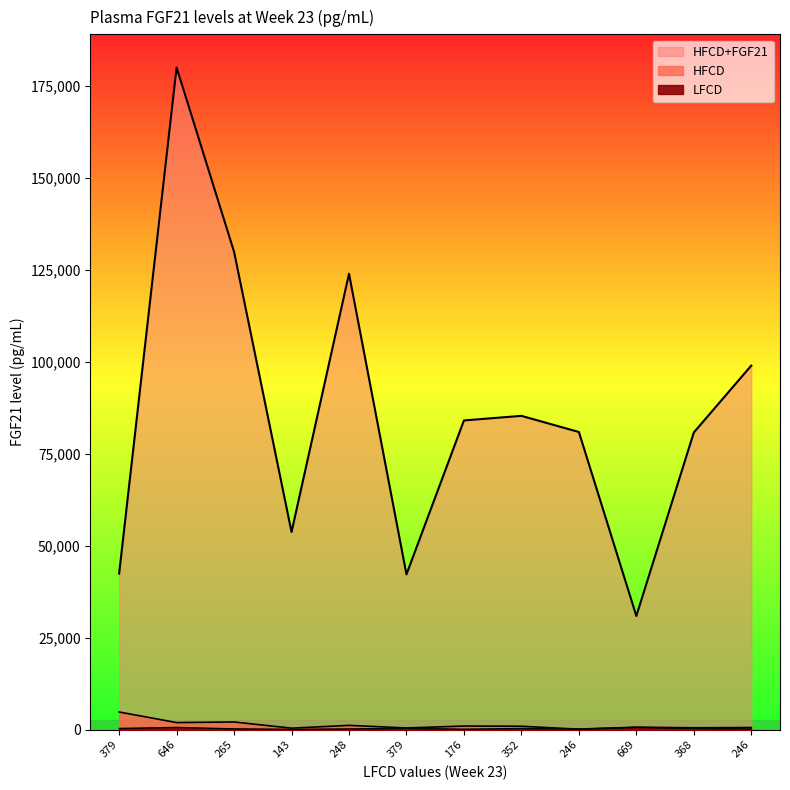

In HFCD, how many points are lower than both neighbors (excluding endpoints)?

5